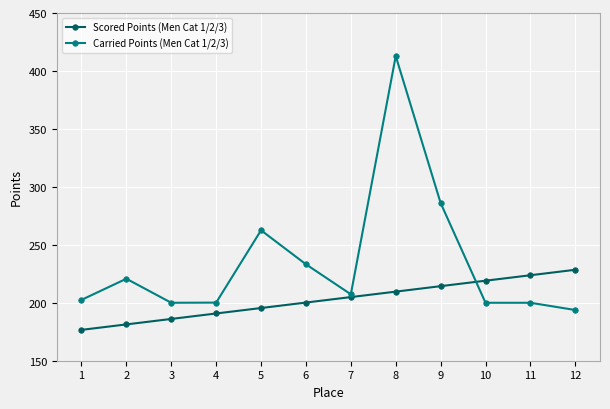

Rank the series at 10 from highest to lowest value.

Scored Points (Men Cat 1/2/3), Carried Points (Men Cat 1/2/3)